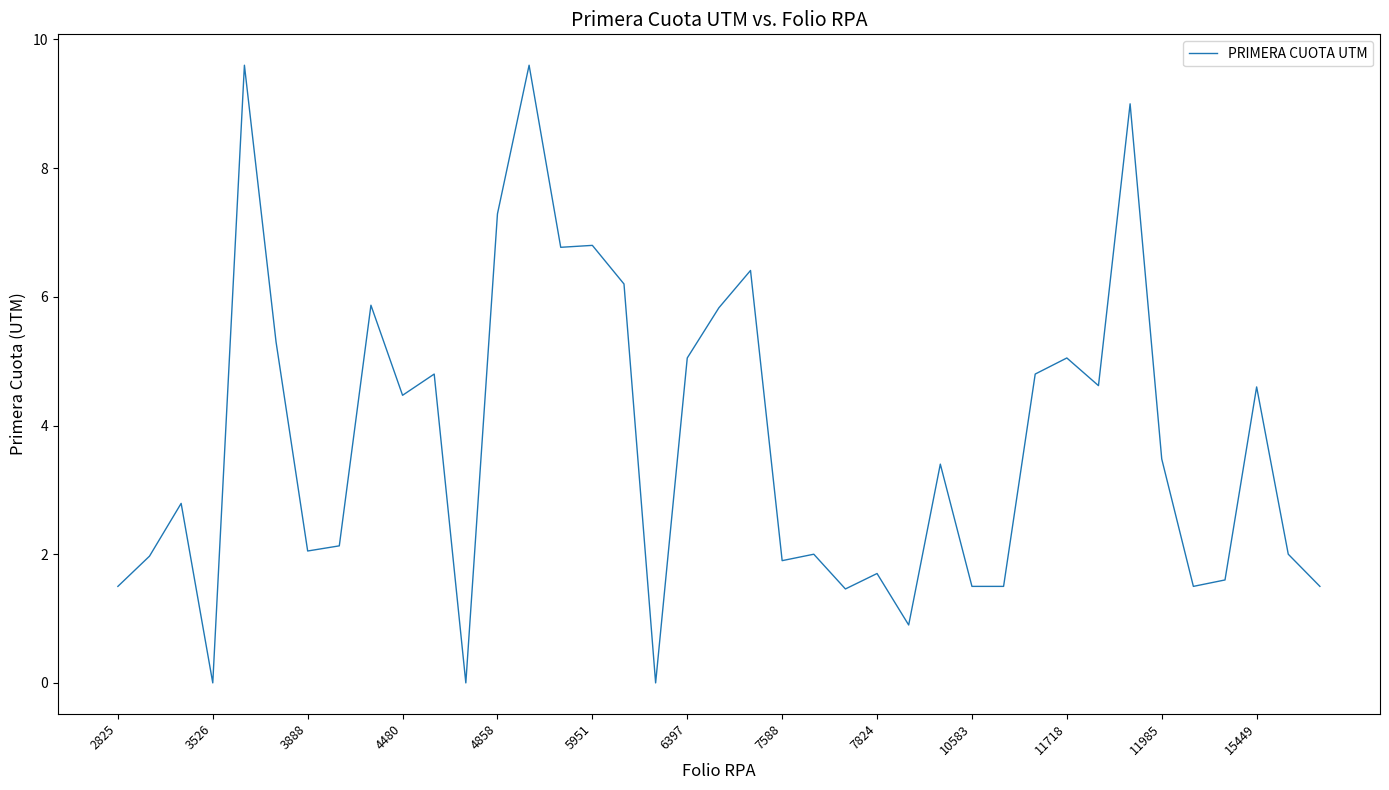

What is the difference between the maximum and minimum values?

9.6